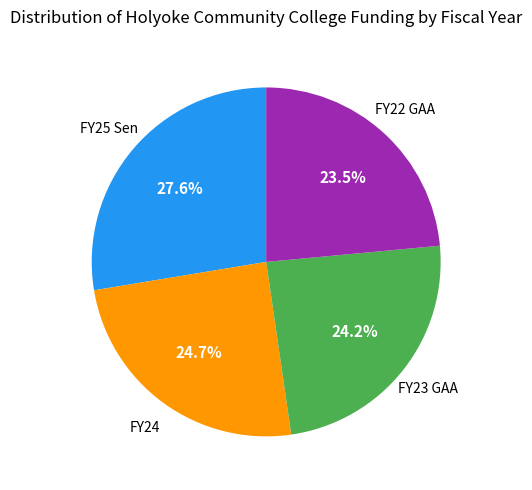

To the nearest percent, what is the average slice percentage?

25%